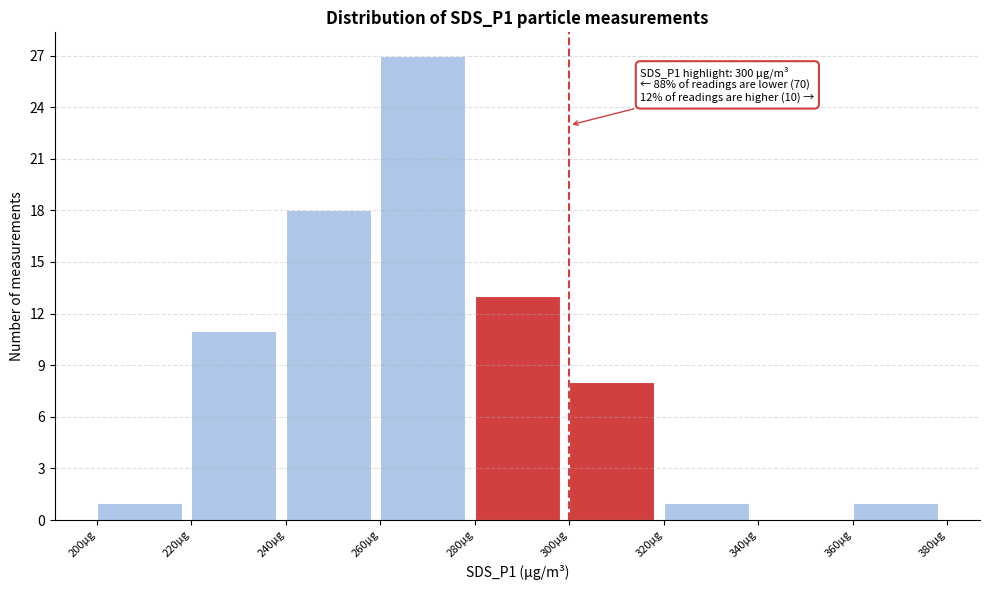

Over which range of the x-axis is the bar tallest?

260 to 280